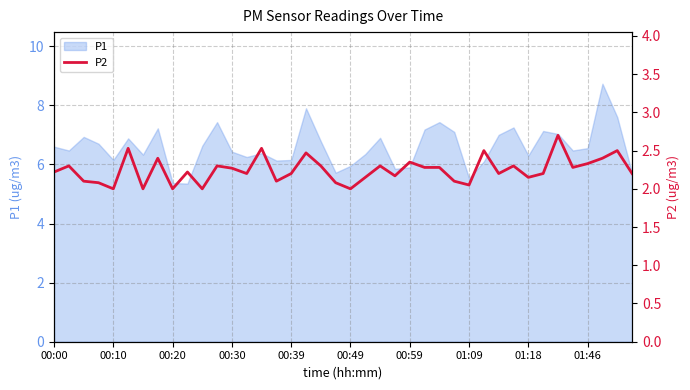

The P1 series shows 5.4 at 00:20. True or false?

True